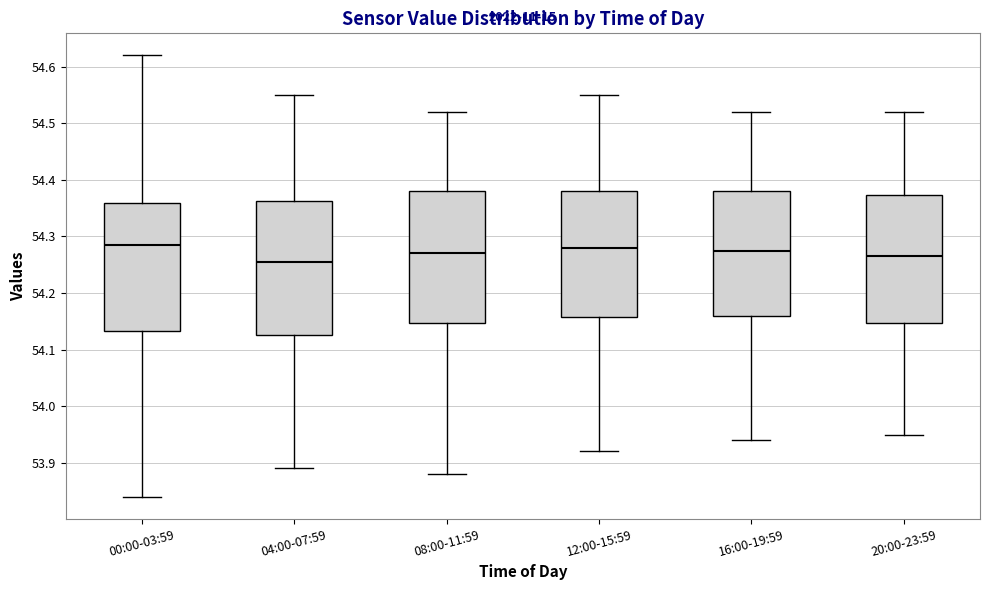

Reading left to right, transcribe this box plot: for each box, give where its median line is, the range the box spans, and where its two whiskers end, as read against the y-axis. The values are not printed on the chart, so give them approximately, as read against the axis.

00:00-03:59: median 54.29, box 54.13 to 54.36, whiskers 53.84 to 54.62
04:00-07:59: median 54.26, box 54.13 to 54.36, whiskers 53.89 to 54.55
08:00-11:59: median 54.27, box 54.15 to 54.38, whiskers 53.88 to 54.52
12:00-15:59: median 54.28, box 54.16 to 54.38, whiskers 53.92 to 54.55
16:00-19:59: median 54.28, box 54.16 to 54.38, whiskers 53.94 to 54.52
20:00-23:59: median 54.27, box 54.15 to 54.37, whiskers 53.95 to 54.52